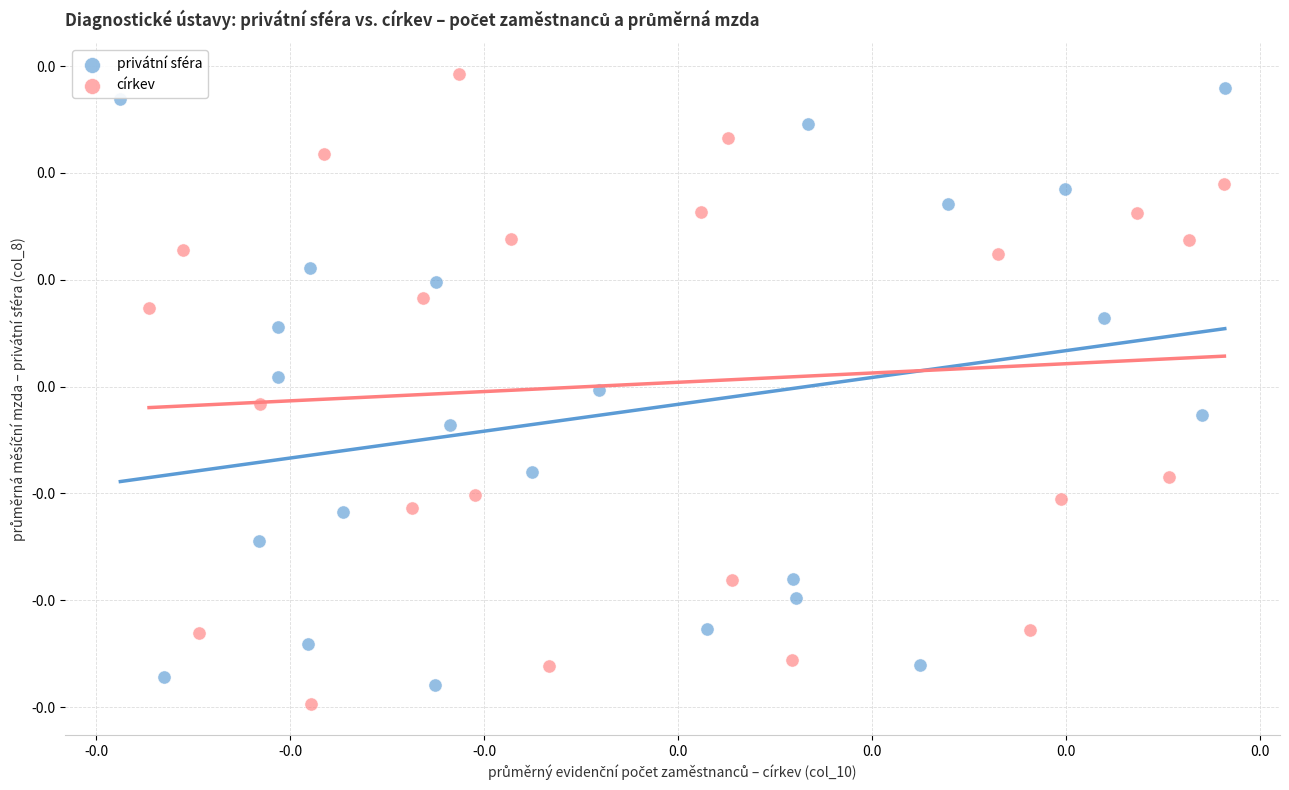

What are all the series names shown in the legend?

privátní sféra, církev